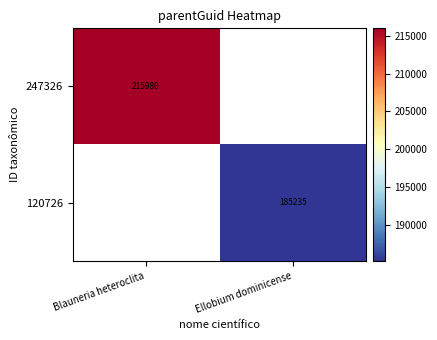

What is the greatest value displayed?

215980.0